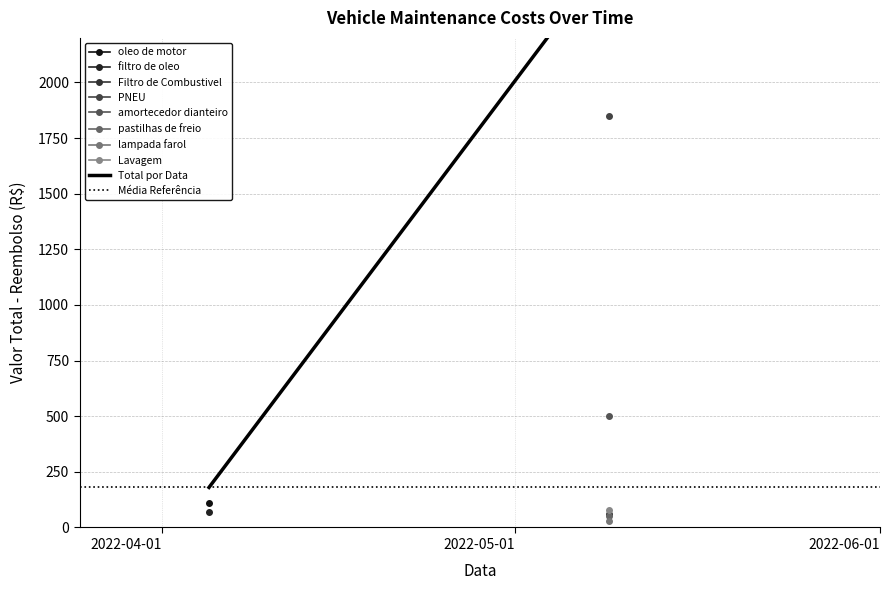

Which series has the largest range (max minus min)?

Total por Data